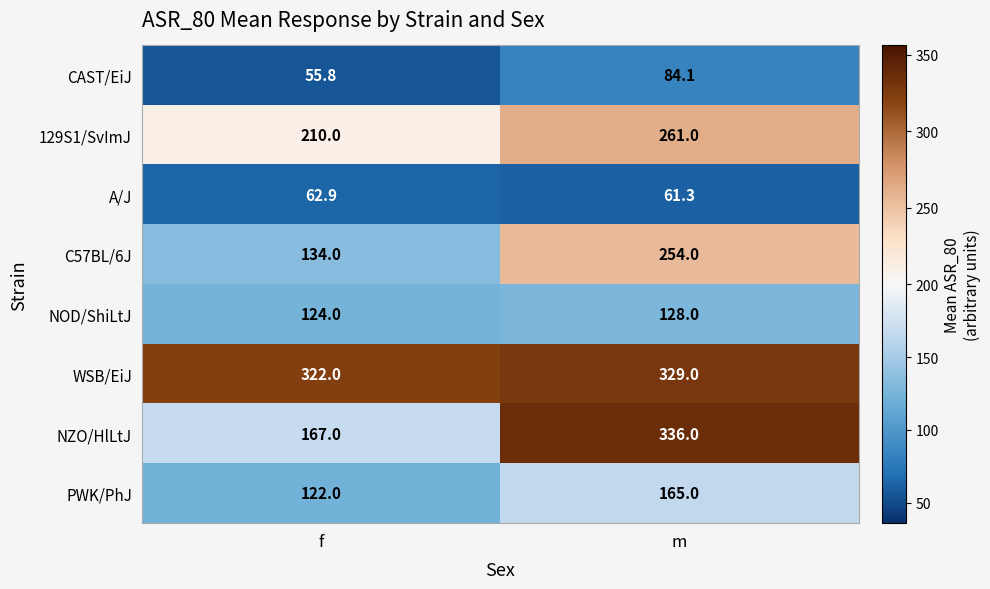

Where is A/J nearest to the value 62?

m